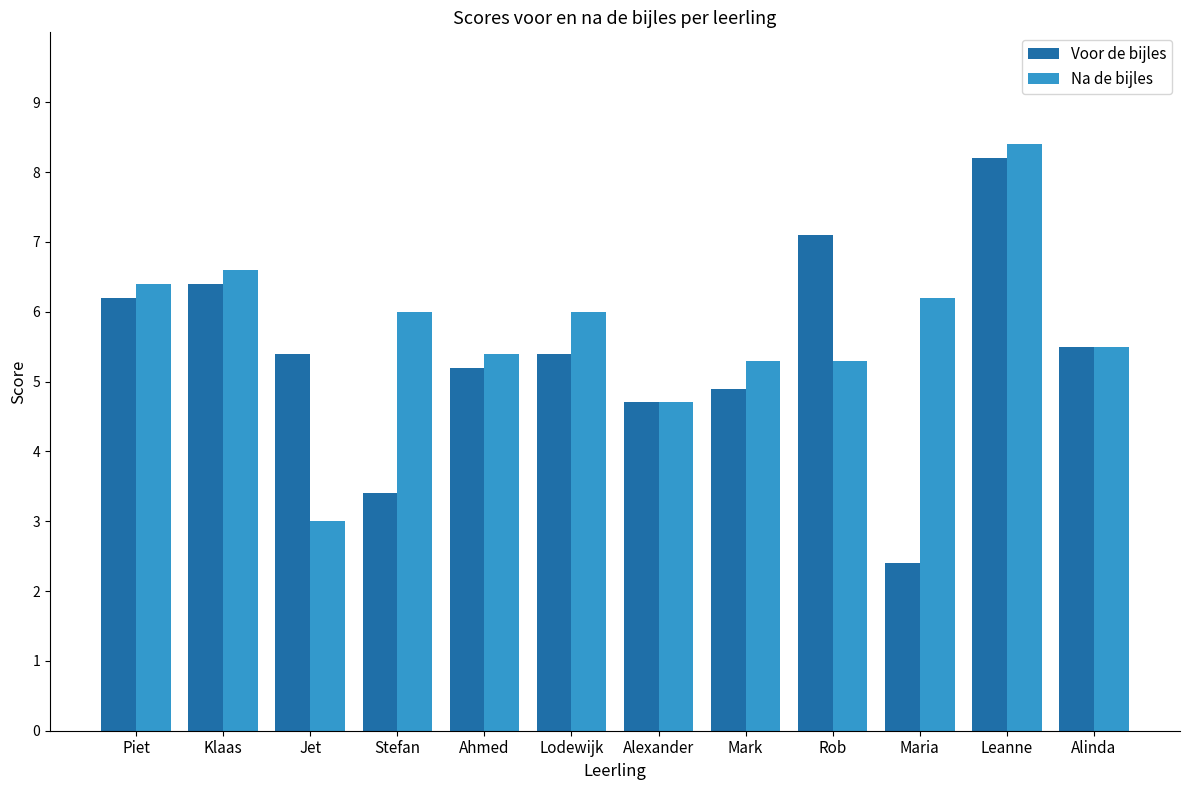

Is the value of Voor de bijles at Rob greater than the value of Na de bijles at Leanne?

No